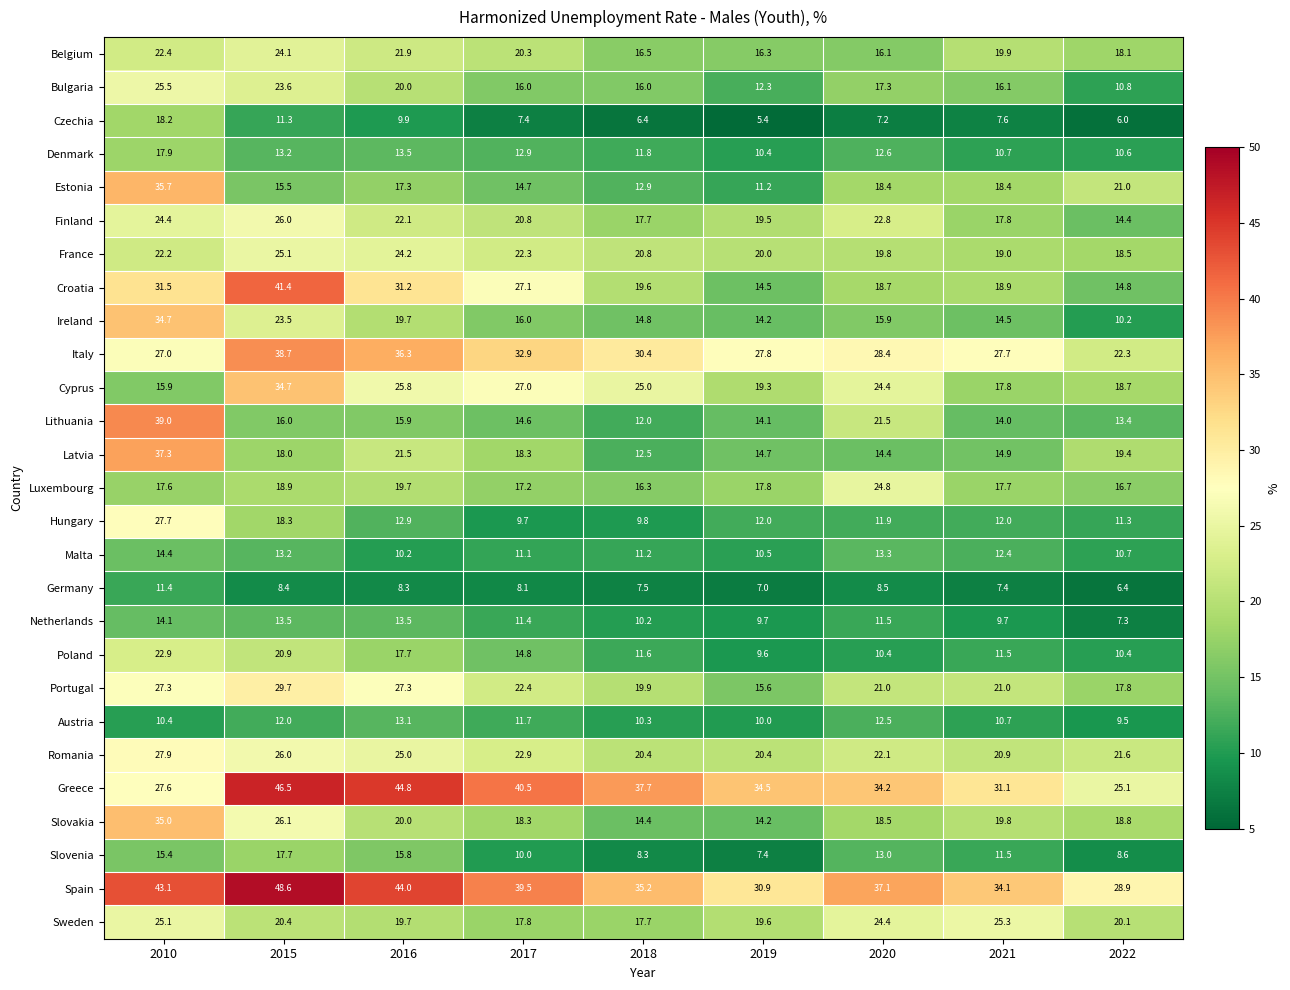

At which label does Slovakia first exceed 18?

2010